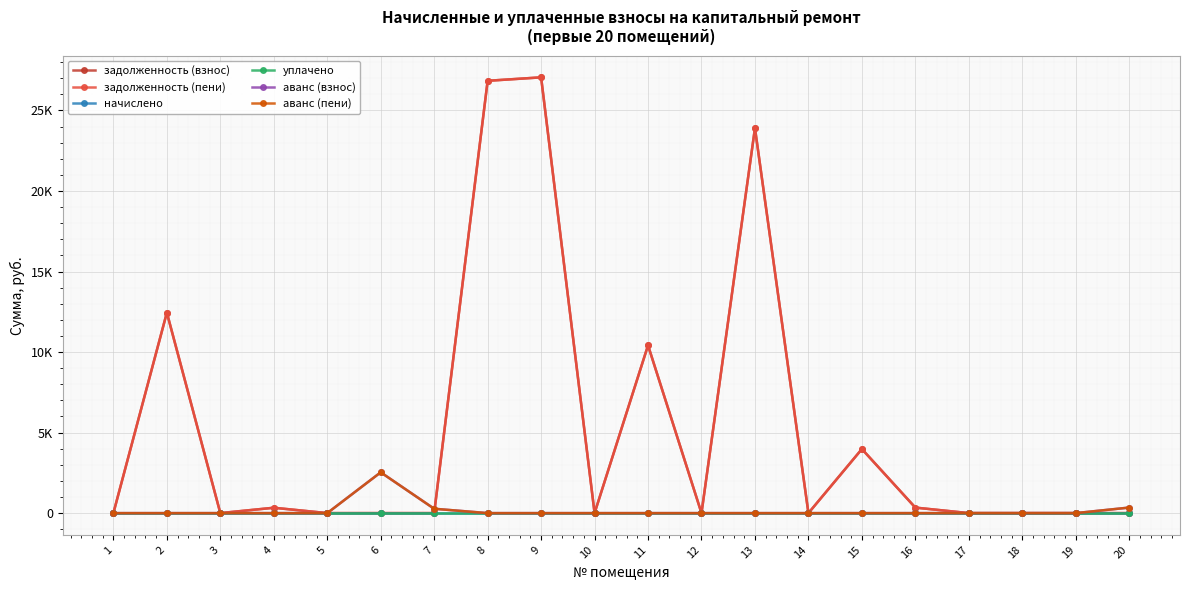

What is the total value across all series at 20?

687.9